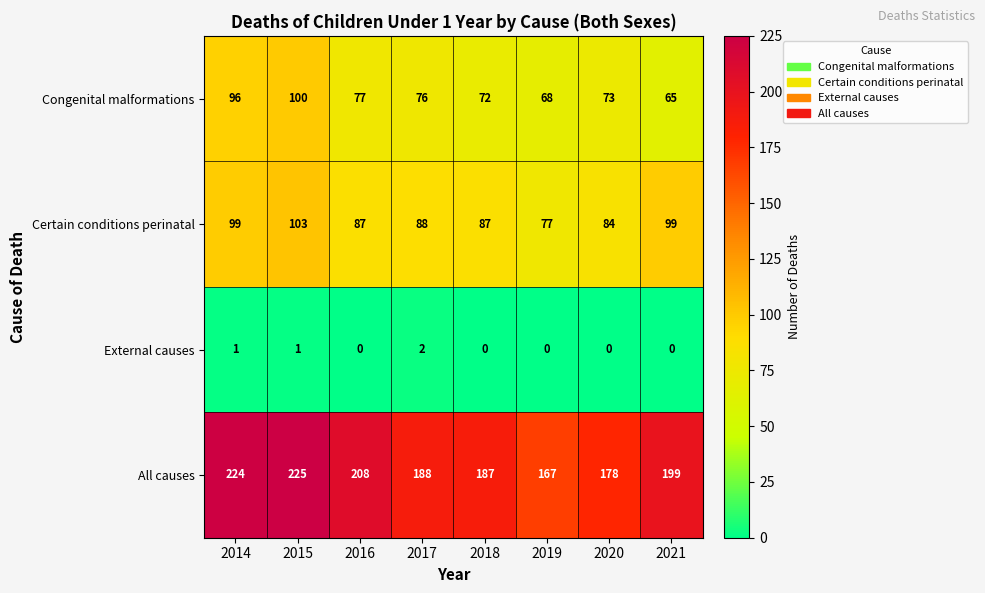

What is the total value across all series at 2019?

312